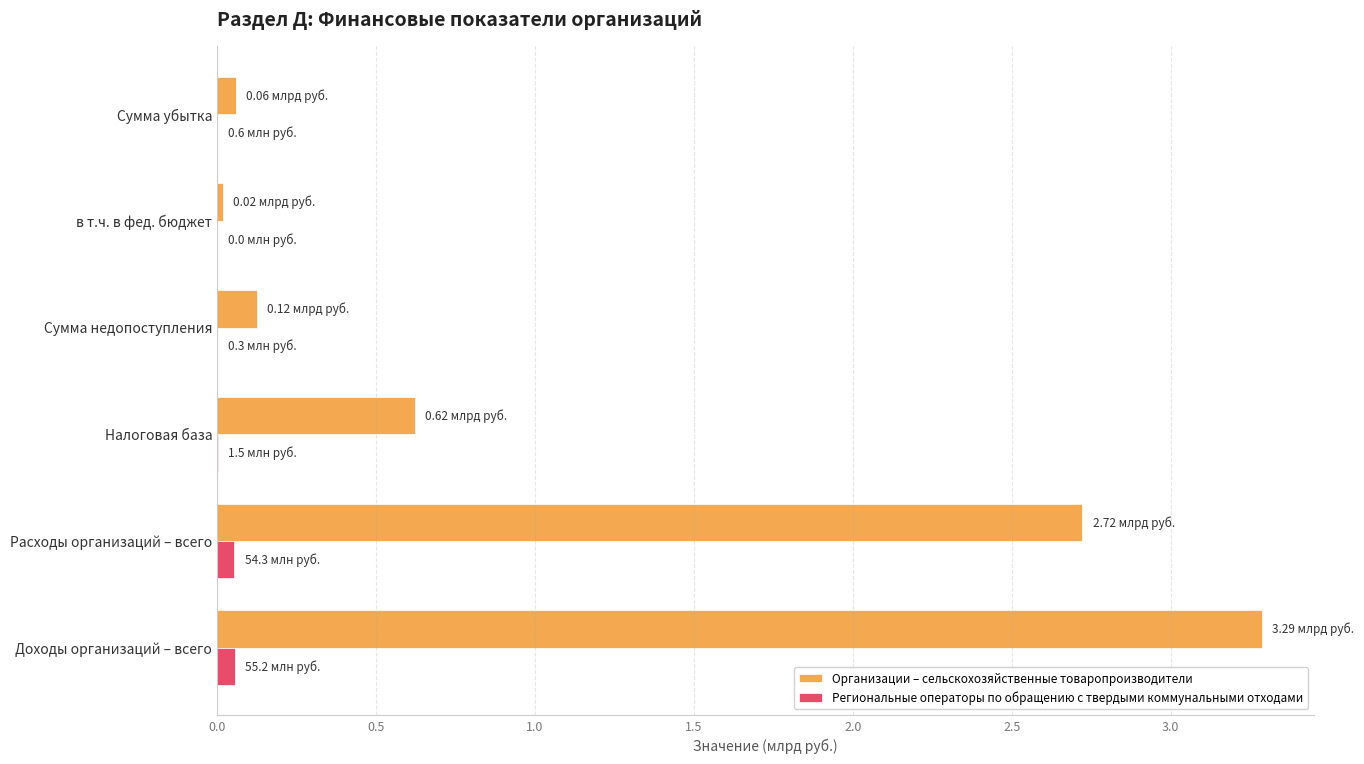

Which series changed the most between Налоговая база and Сумма недопоступления?

Организации – сельскохозяйственные товаропроизводители